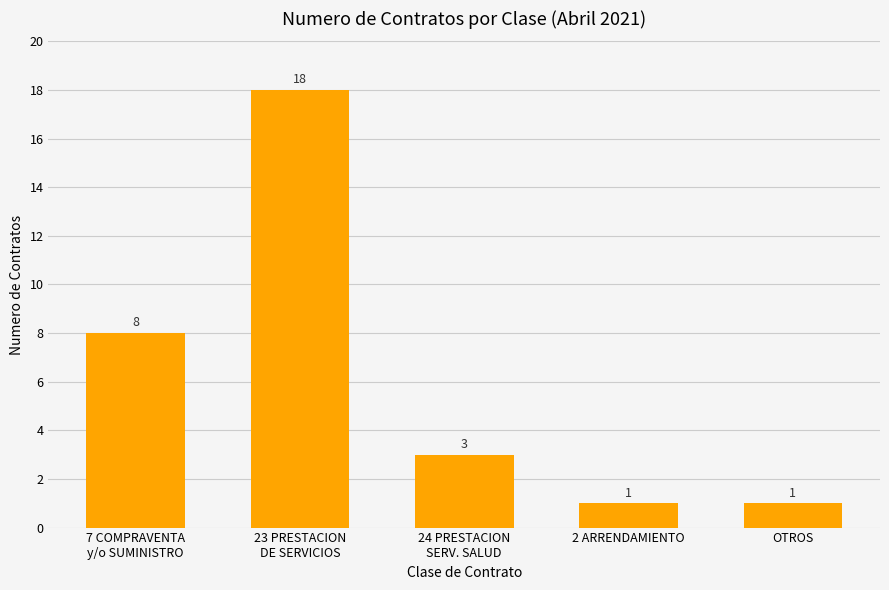

What is the label of the 4th bar from the left?

2 ARRENDAMIENTO